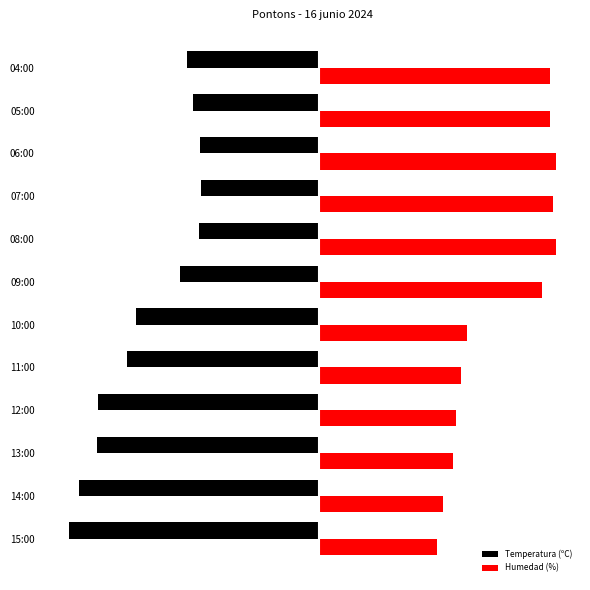

What are all the series names shown in the legend?

Temperatura (ºC), Humedad (%)